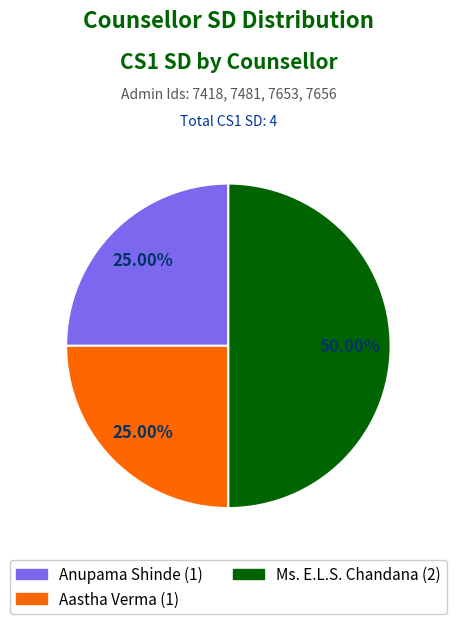

How many slices are in this pie chart?

3